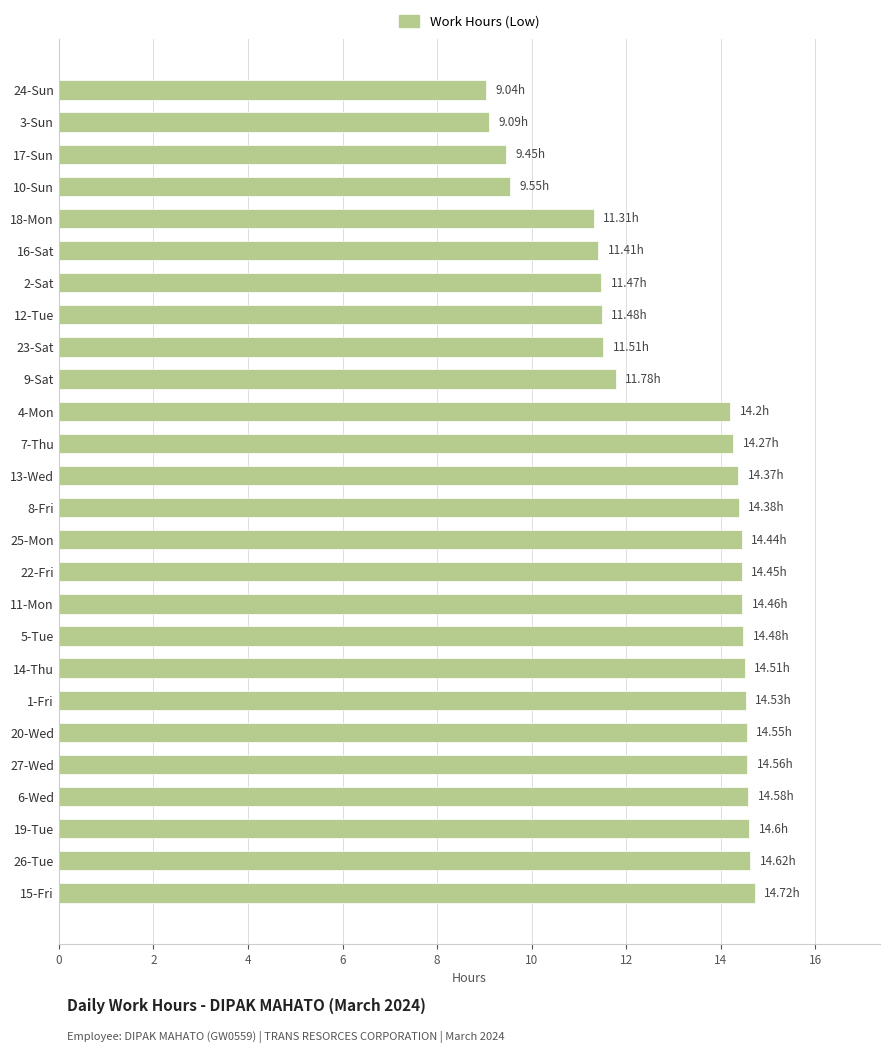

What is the difference between the values at 8-Fri and 2-Sat?

2.9